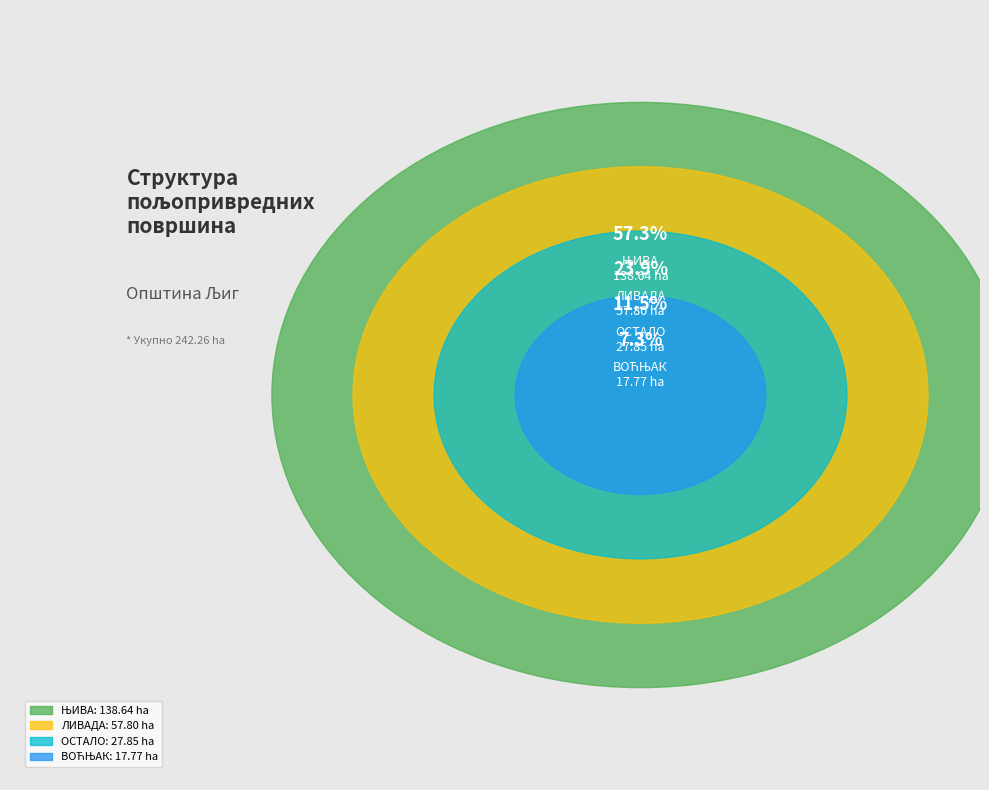

Do ОСТАЛО and ВОЋЊАК together represent more than half of the pie?

No